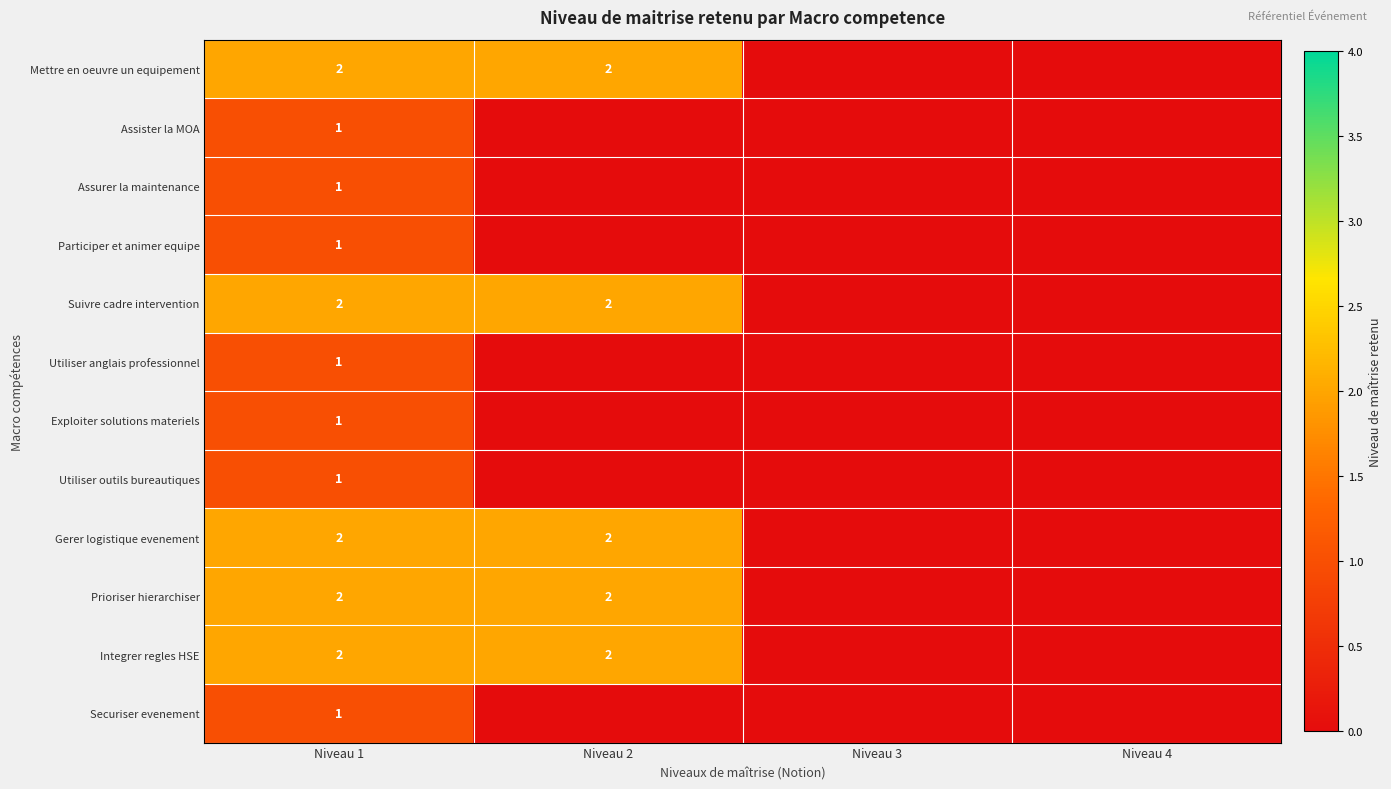

The value of Integrer regles HSE at Niveau 2 is 2. True or false?

True